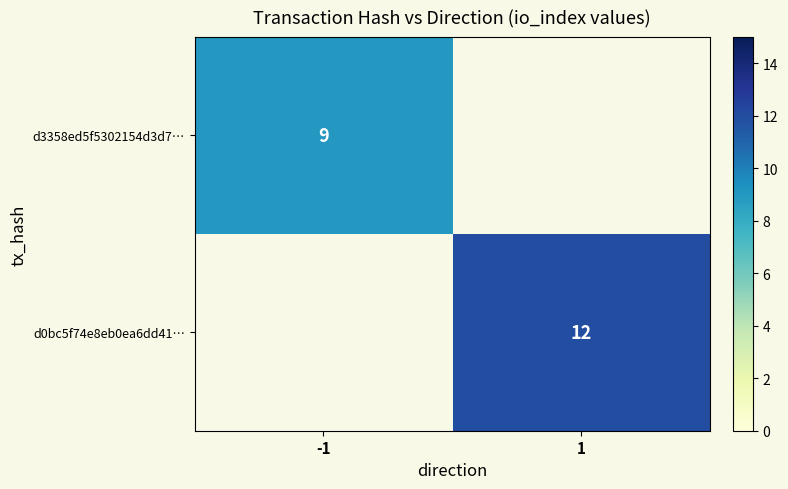

What is the maximum value shown in the chart?

12.0